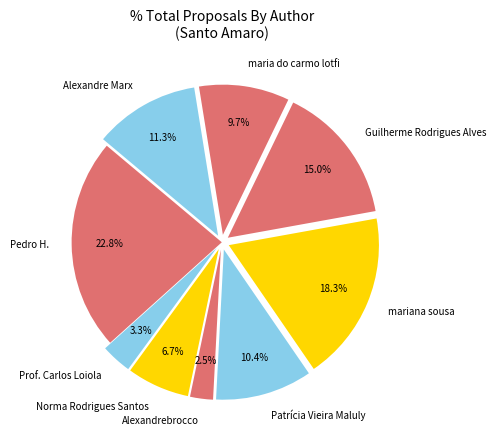

What percentage do Alexandrebrocco and Prof. Carlos Loiola together represent?

5.8%